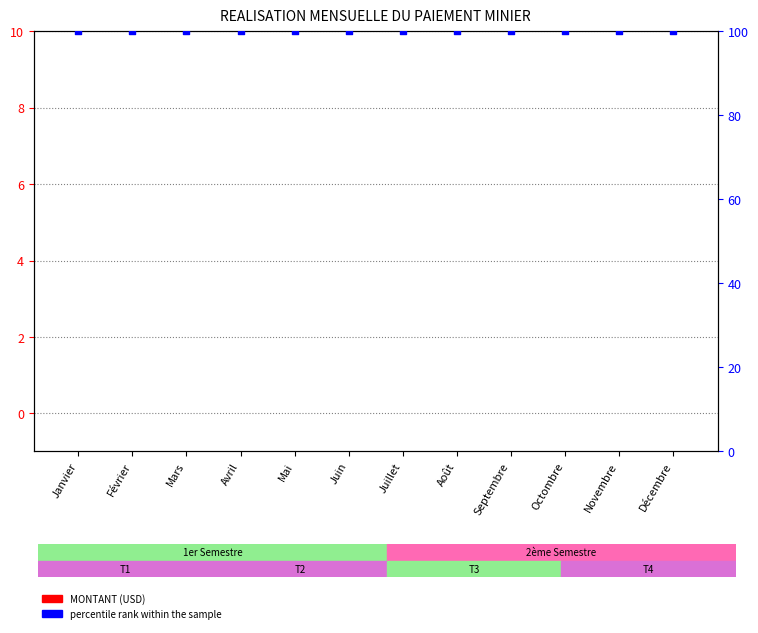

Is the value of percentile rank within the sample at Novembre greater than the value of MONTANT (USD) at Septembre?

Yes